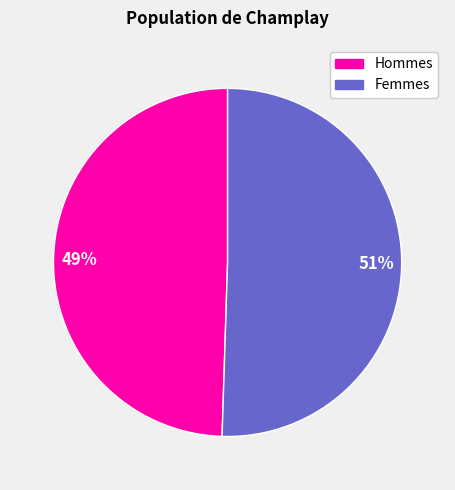

To the nearest percent, what is the average slice percentage?

50%